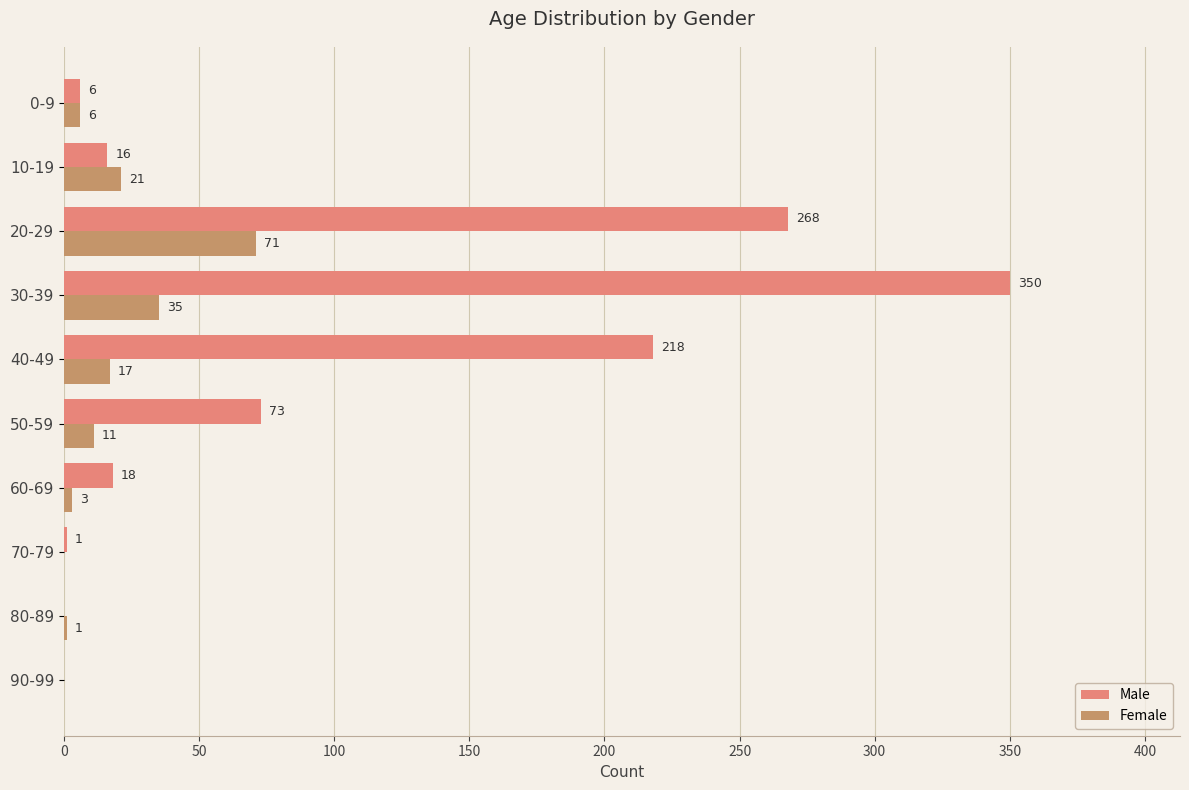

True or false: Male has a value of 18 at 60-69.

True